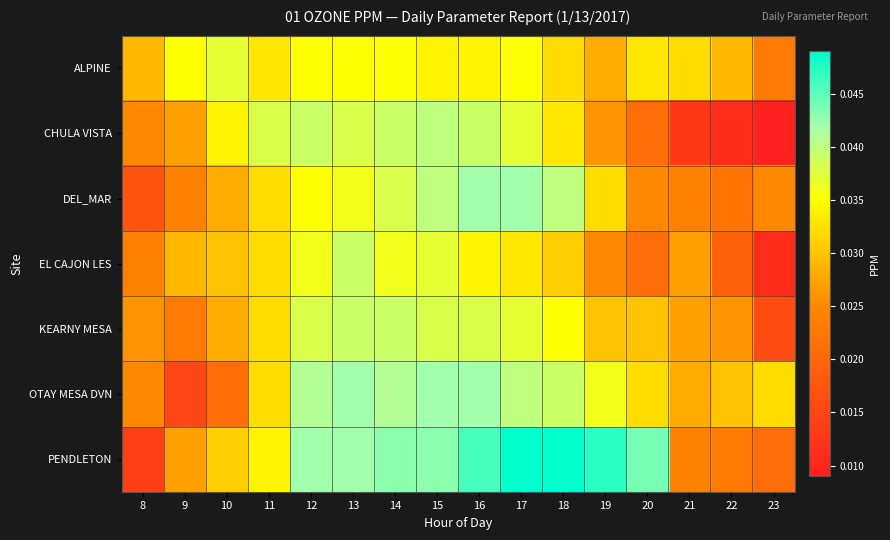

Which series has the largest total across all categories?

PENDLETON